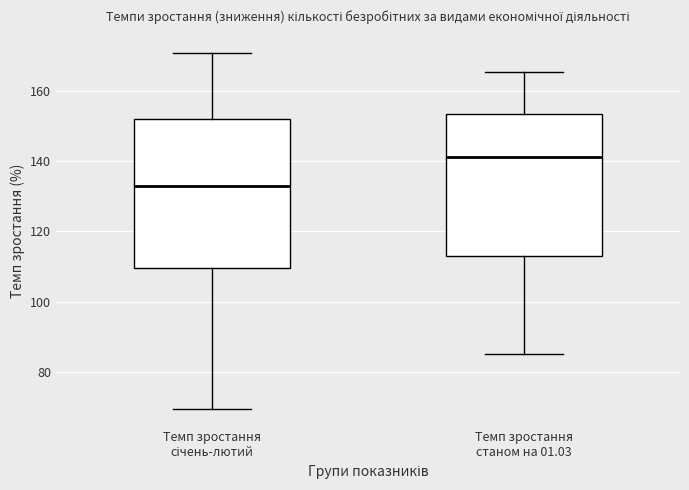

Where does the lower whisker of the box for Темп зростання станом на 01.03 end on the y-axis? The values are not printed on the chart, so give them approximately, as read against the axis.

86